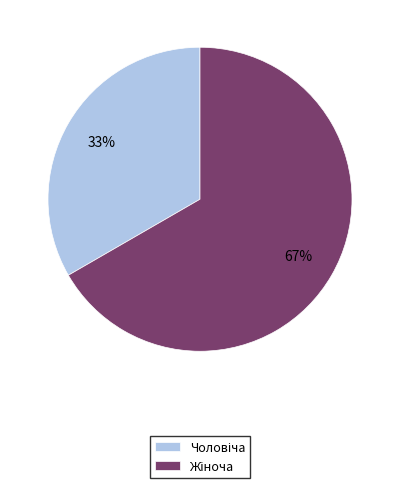

To the nearest percent, what is the average slice percentage?

50%